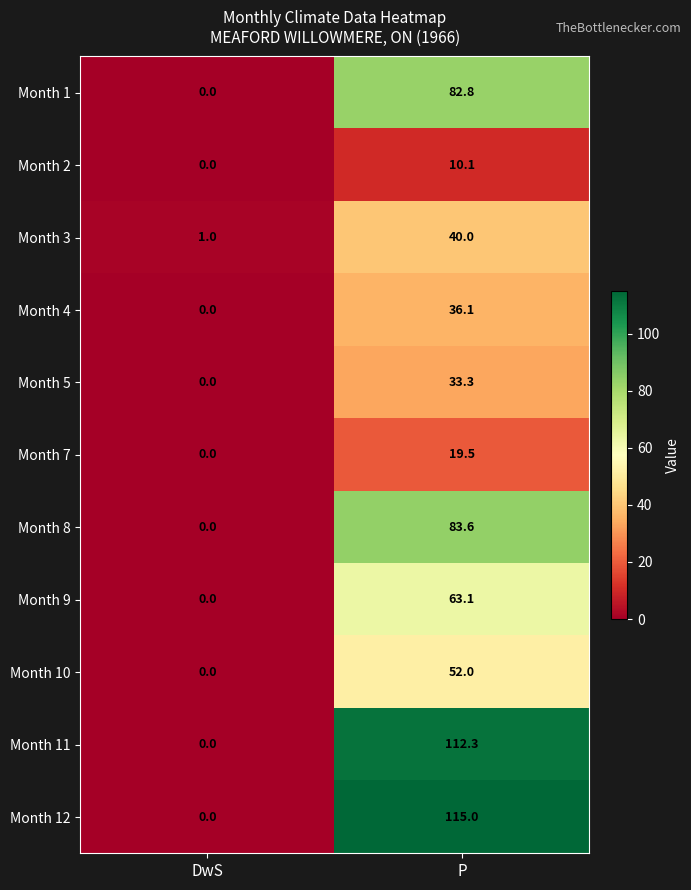

Which series has the widest spread of values?

Month 12